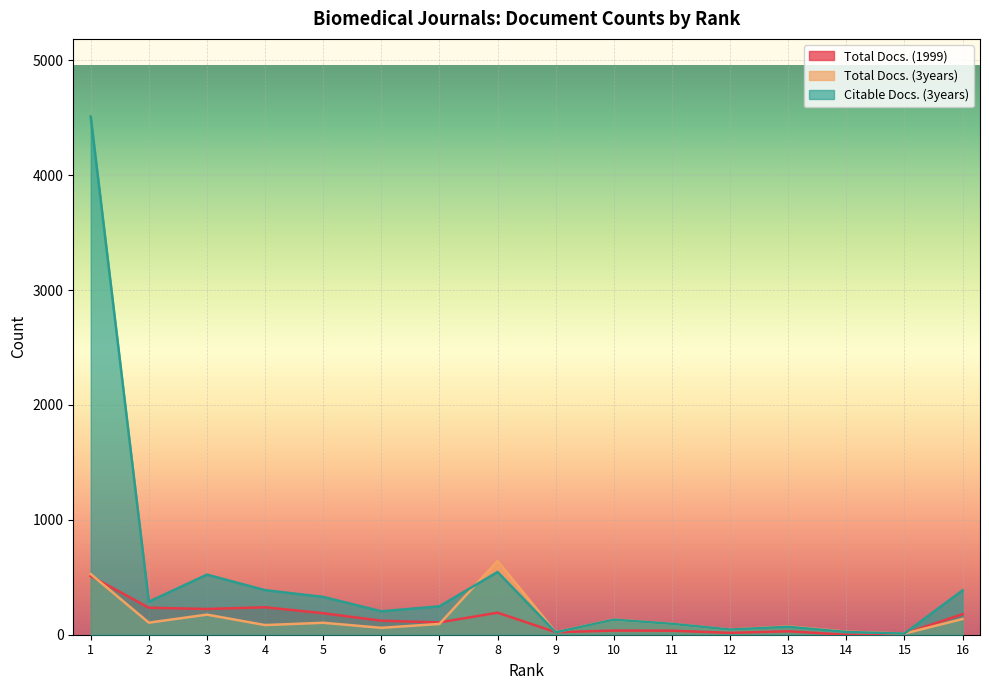

What is the highest value of the Total Docs. (3years) series?

642